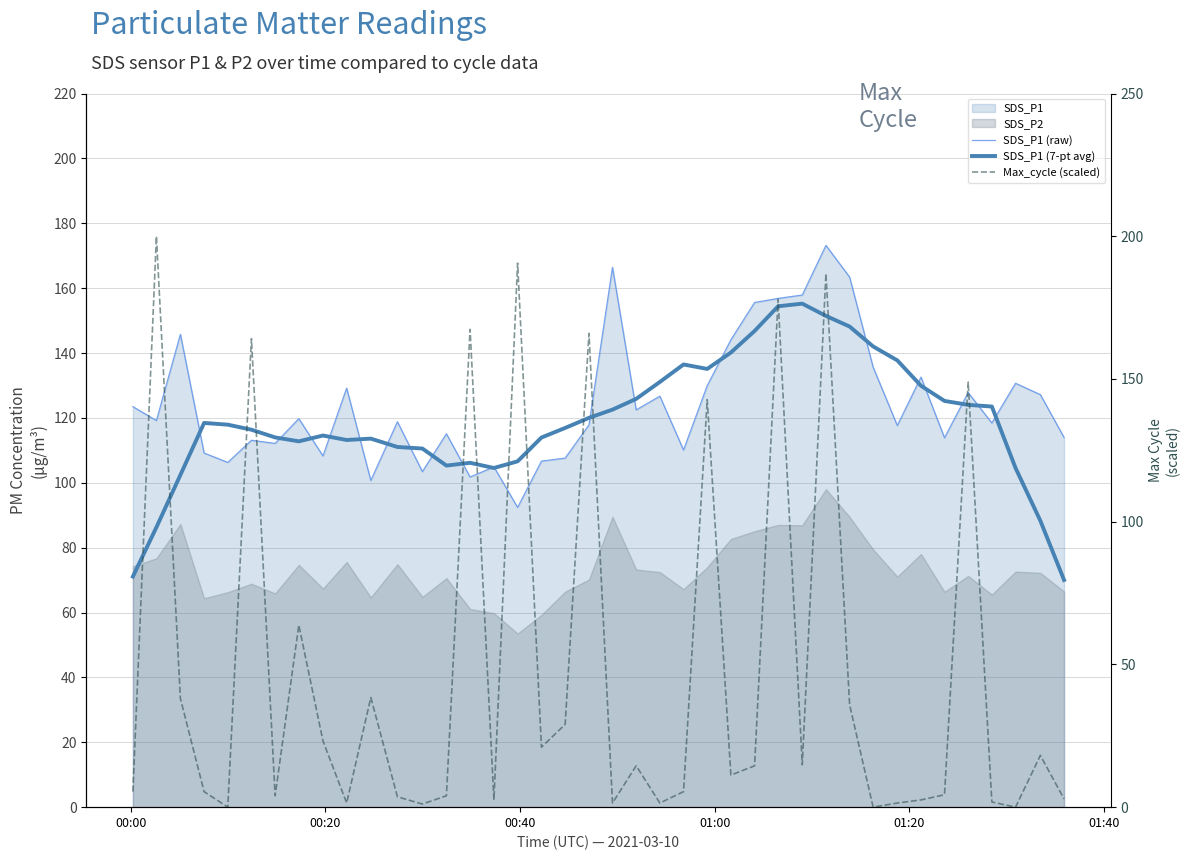

In SDS_P1 (raw), how many points are lower than both neighbors (excluding endpoints)?

13